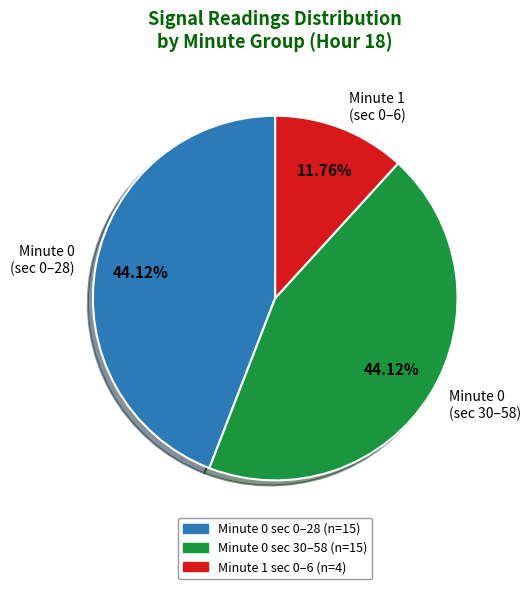

How many slices are in this pie chart?

3